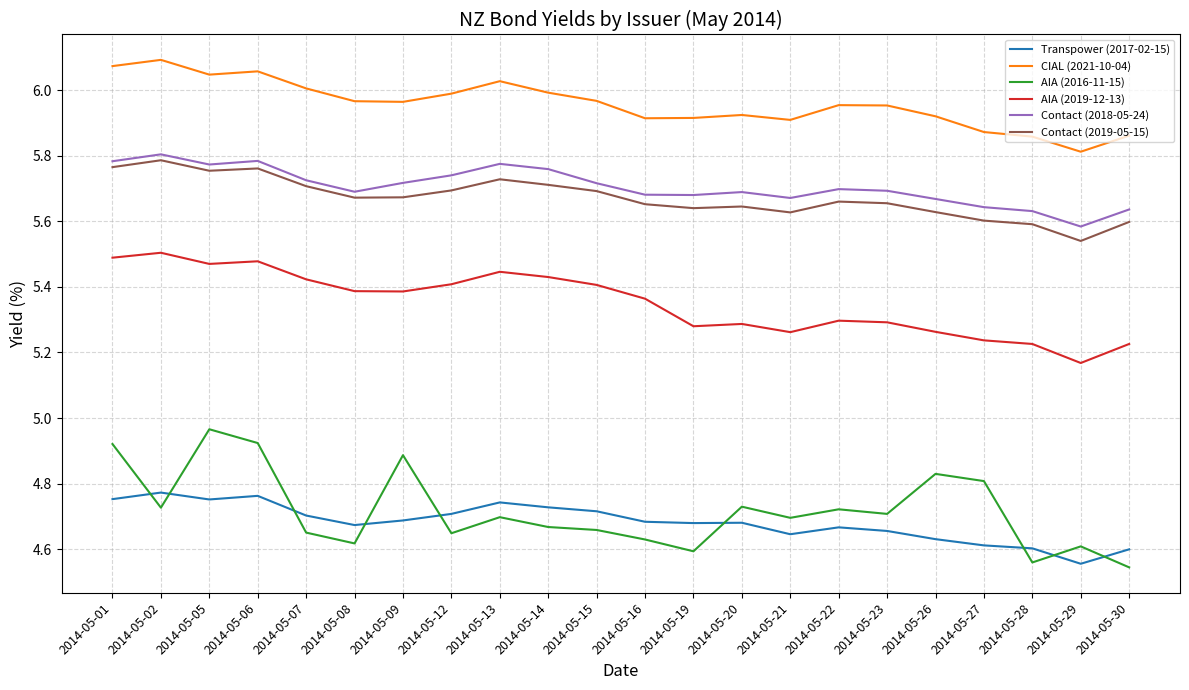

What is the total value across all series at 2014-05-07?

32.2